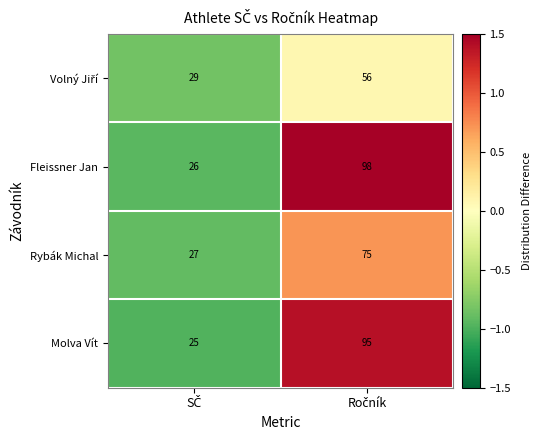

What is the maximum value shown in the chart?

98